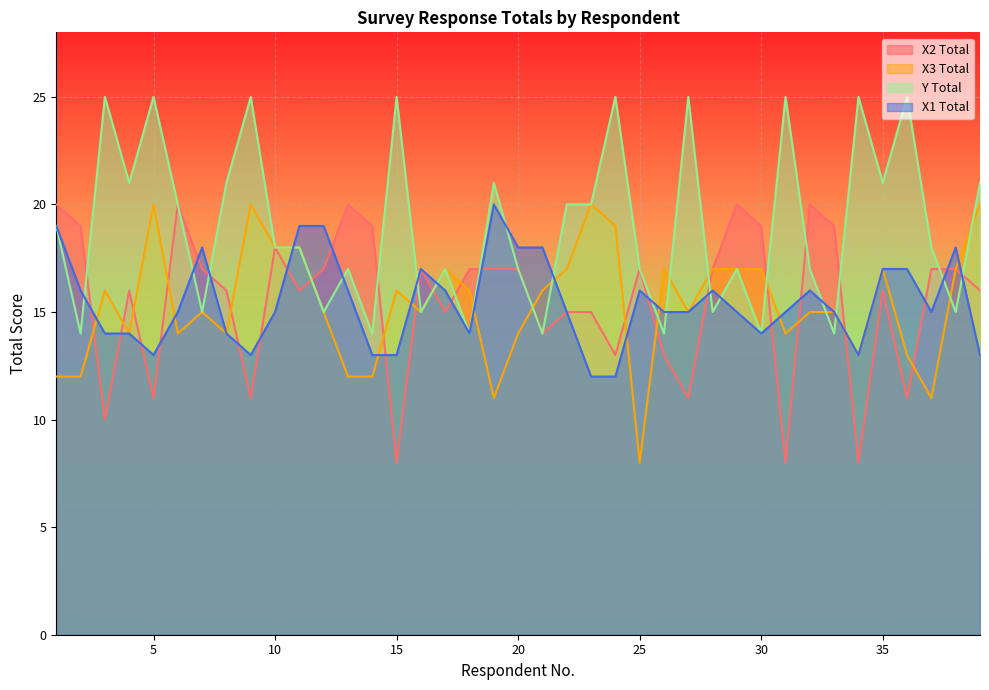

What is the value of the X2 Total point at the 2nd from the left?

19